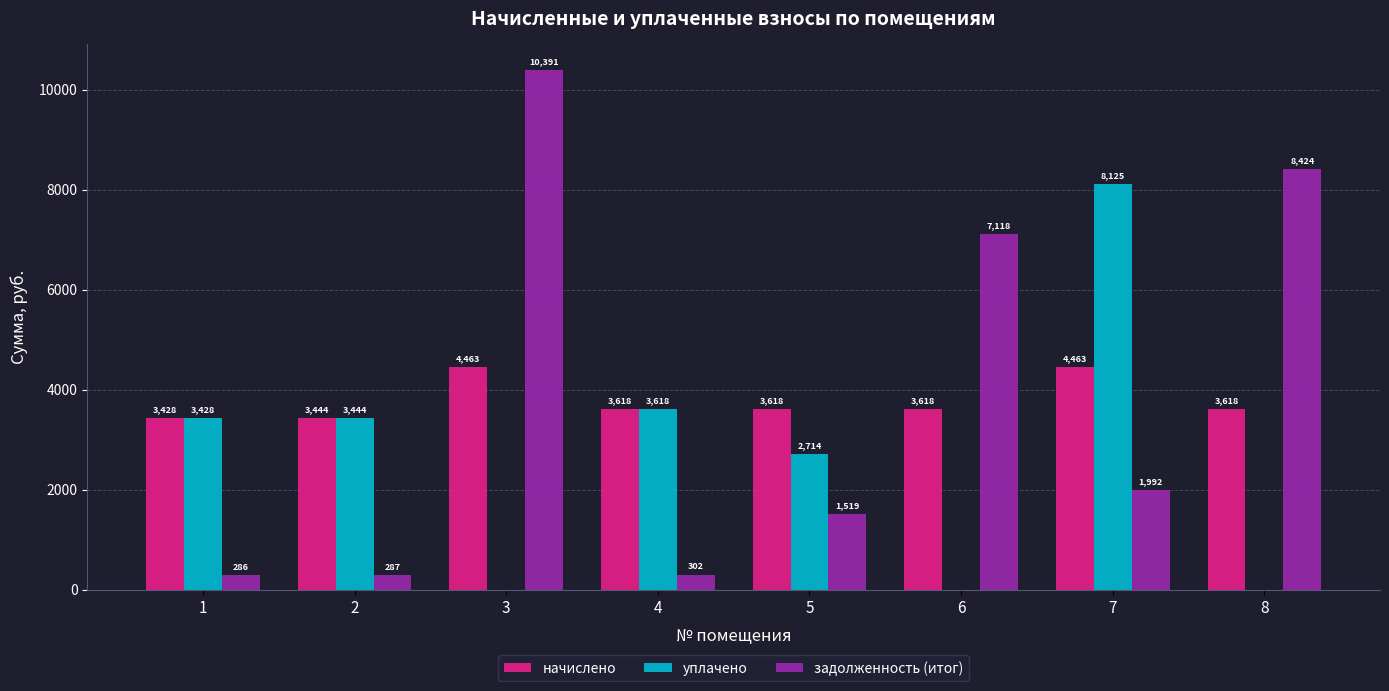

What is the maximum value for начислено?

4462.9